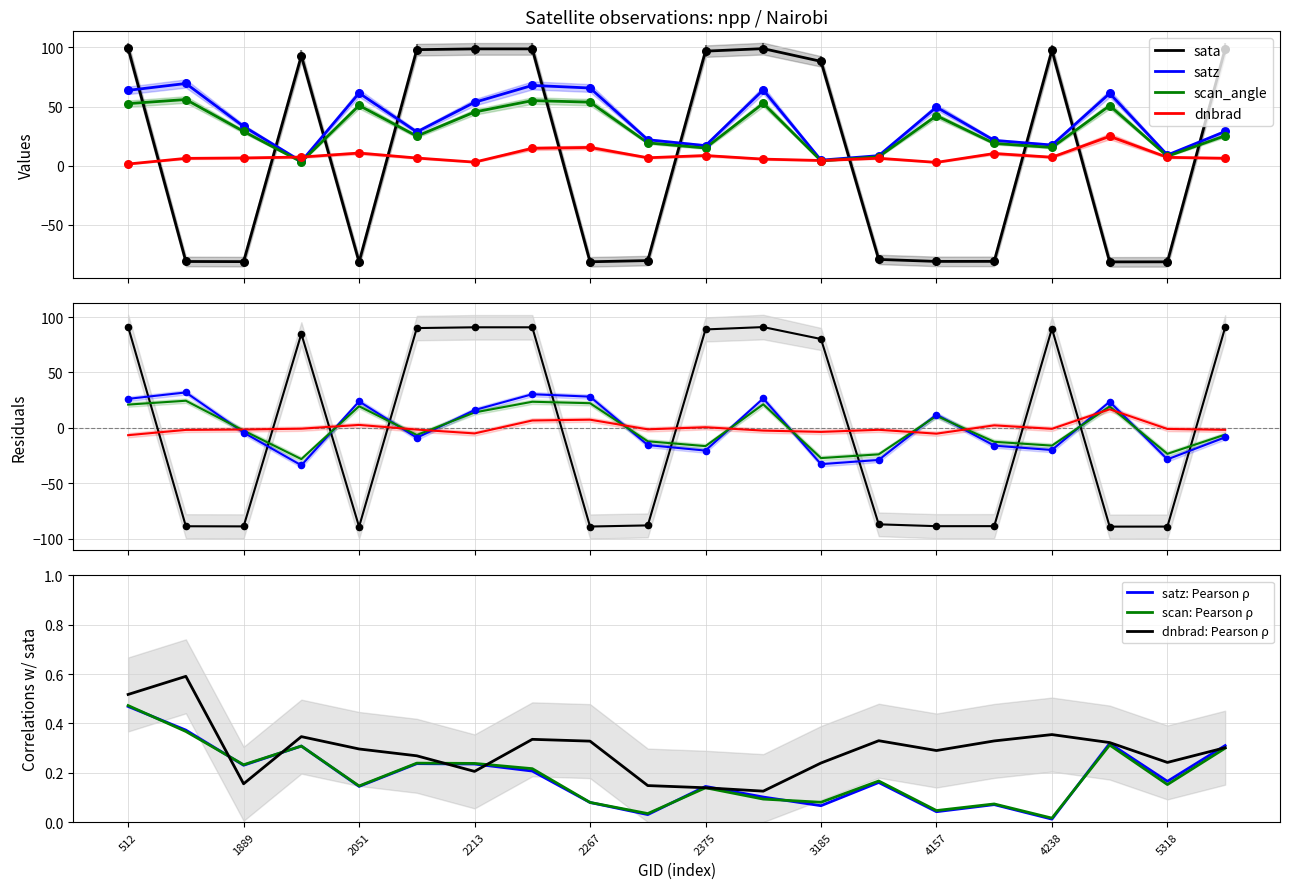

At how many categories does at least one series exceed 0?

20